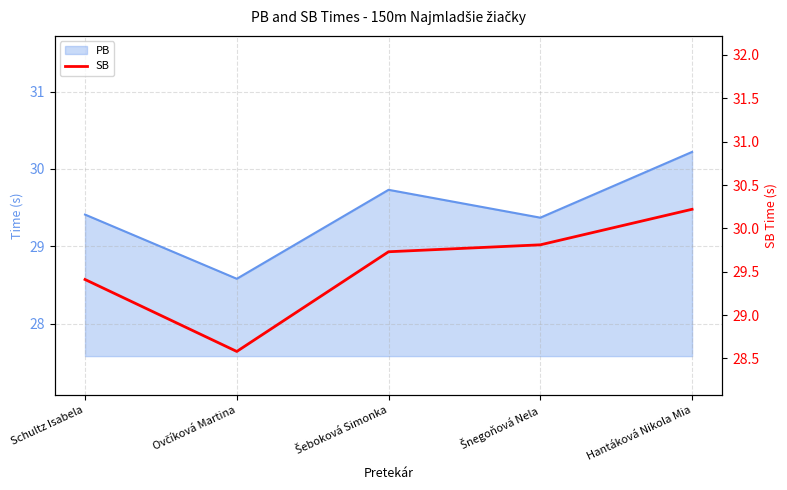

How many interior local valleys (lower than both neighbors) does the data have?

1